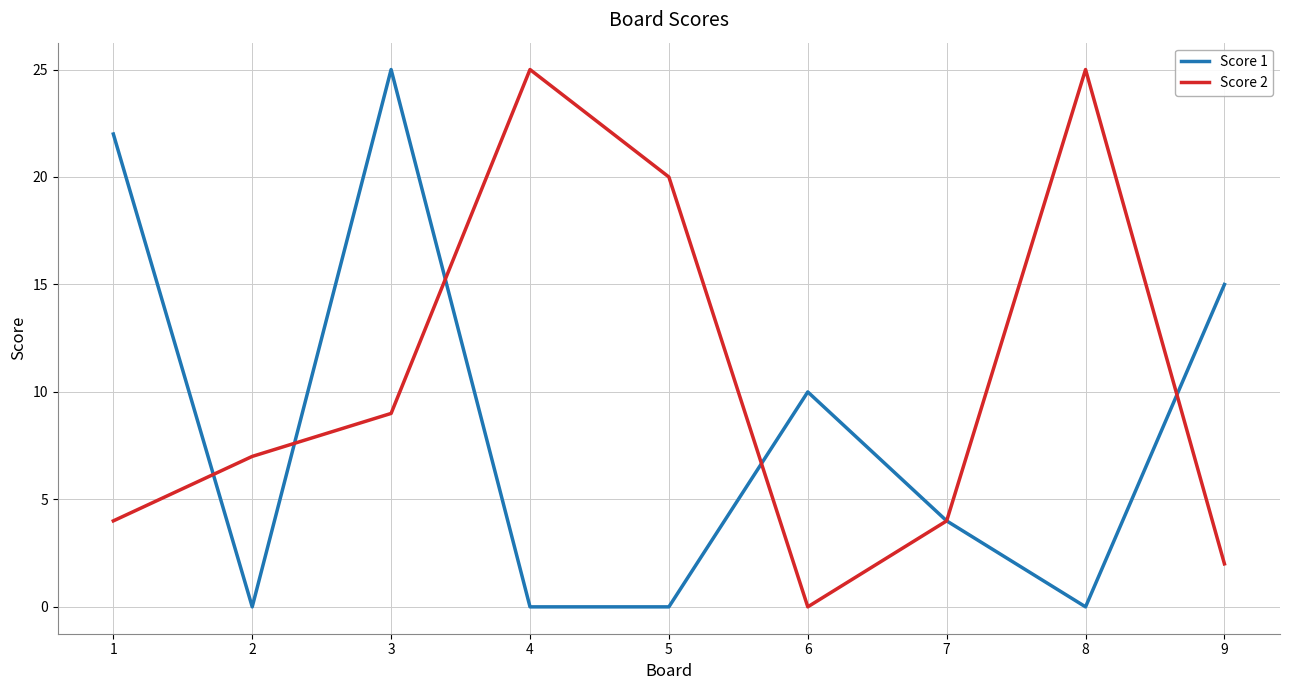

Is the value of Score 1 at 9 greater than the value of Score 2 at 1?

Yes